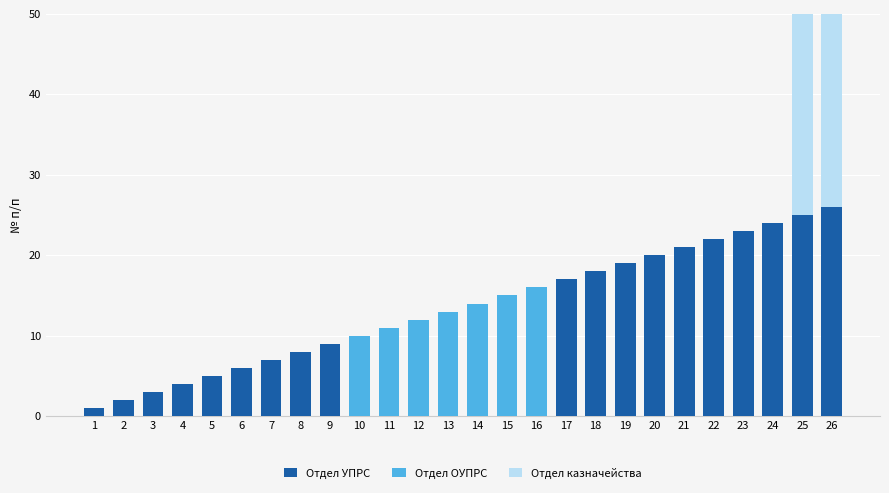

How many categories are shown in the chart?

26